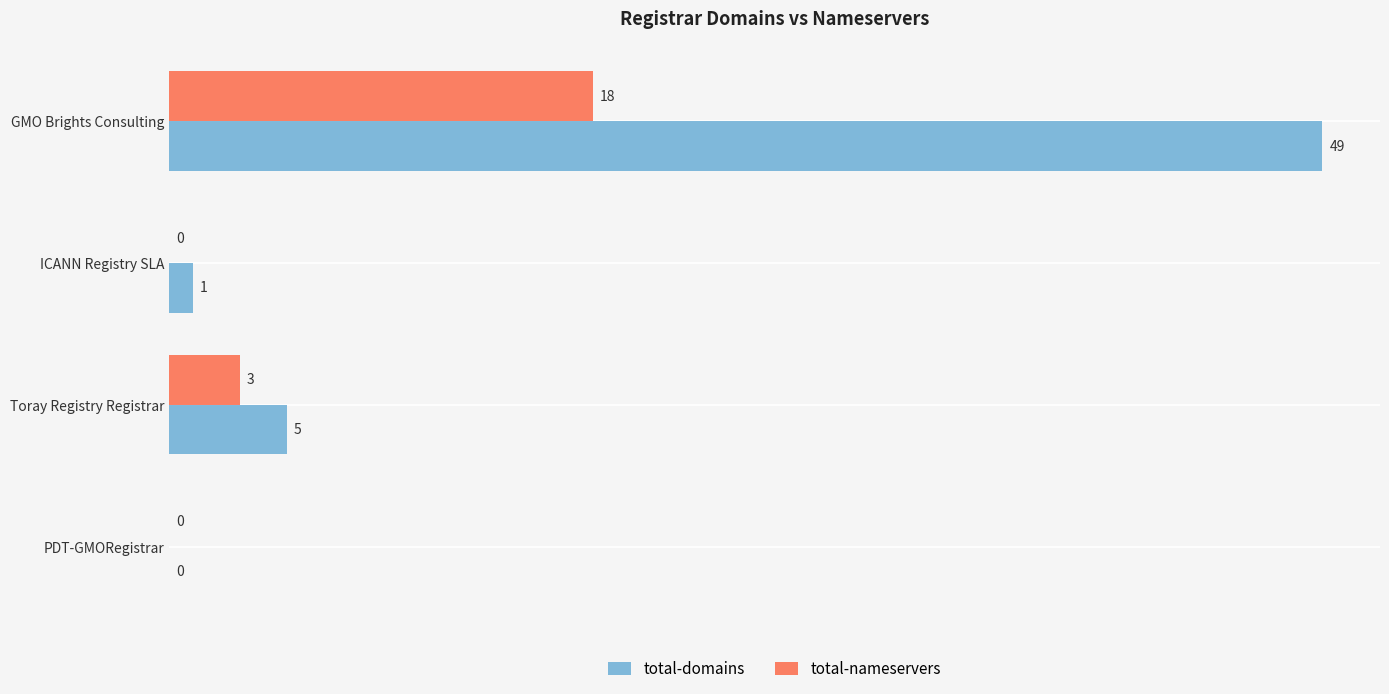

At which label is total-nameservers closest to 9?

Toray Registry Registrar